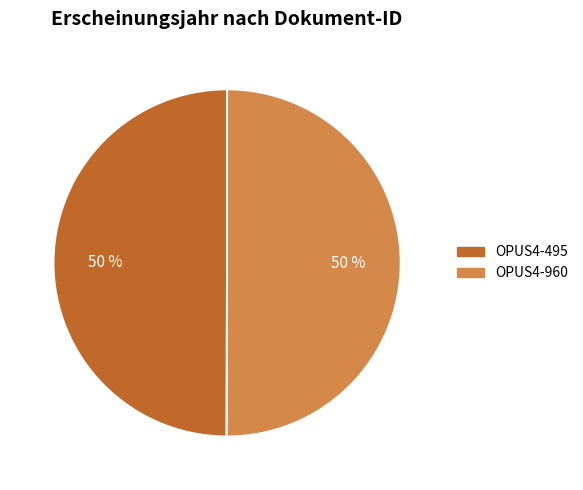

To the nearest percent, what is the combined percentage of OPUS4-960 and OPUS4-495?

100%